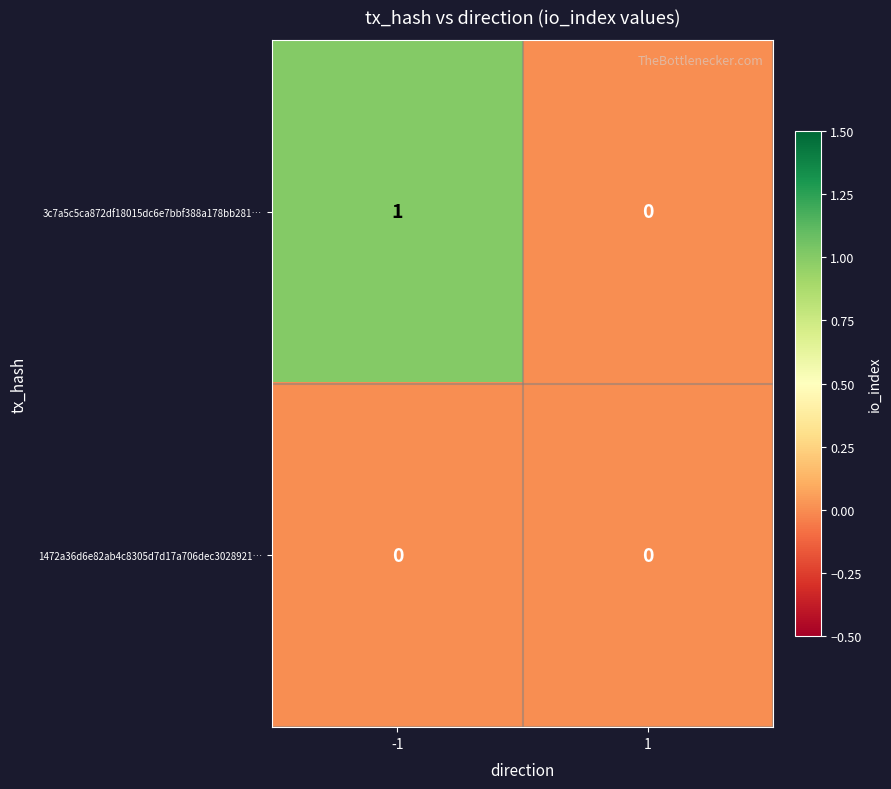

List the series in order of their overall mean, lowest first.

1472a36d6e82ab4c8305d7d17a706dec3028921…, 3c7a5c5ca872df18015dc6e7bbf388a178bb281…